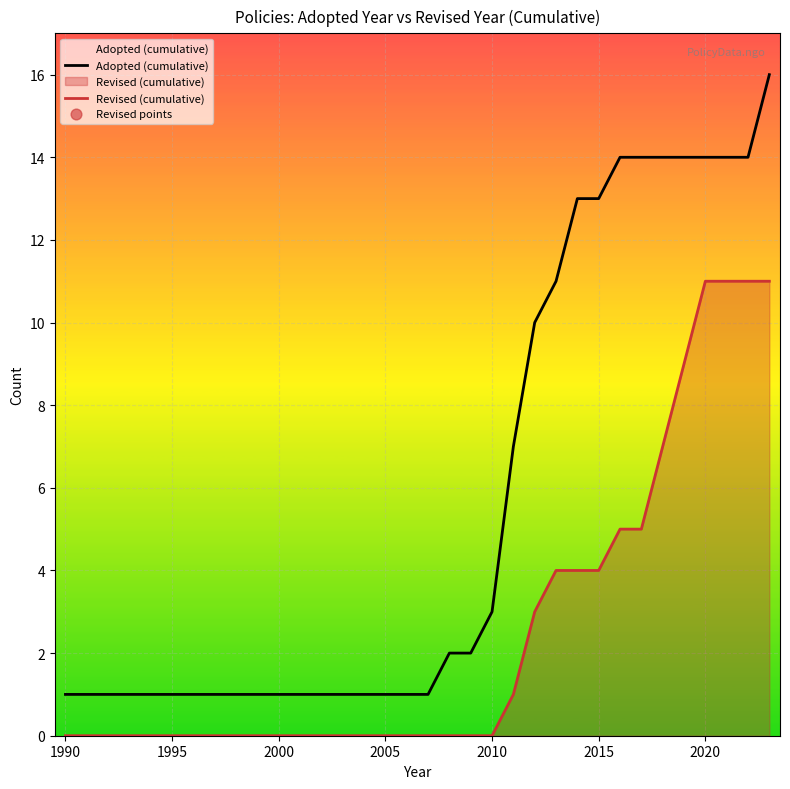

Between 2013 and 2010, which is larger?

2013